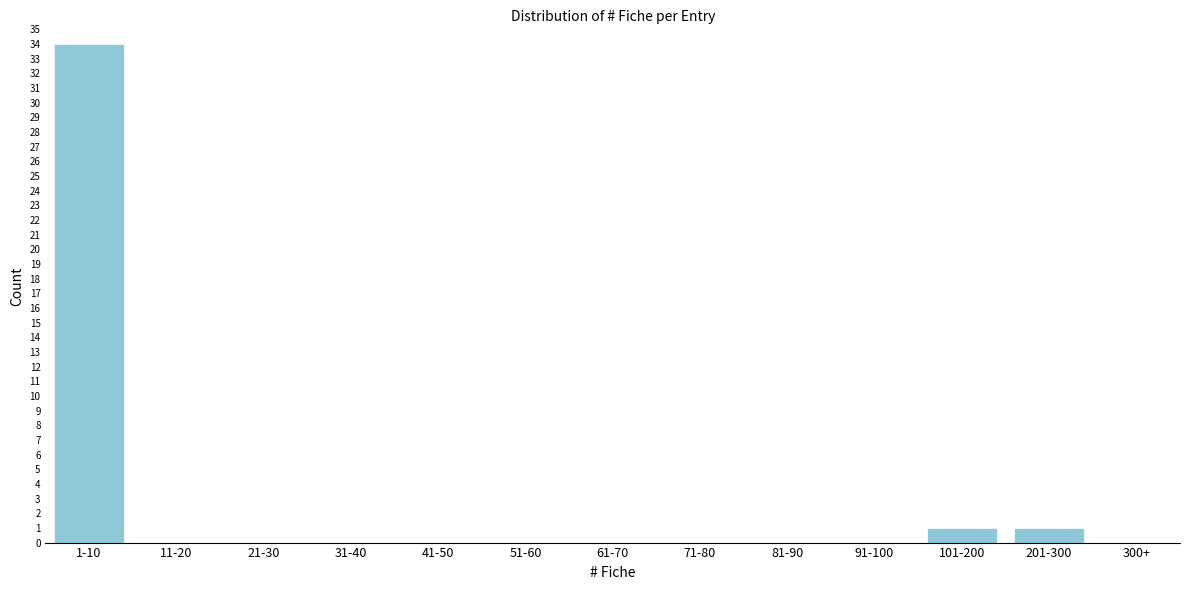

Reading right to left, list all the values displayed in this chart.

300+=0	201-300=1	101-200=1	91-100=0	81-90=0	71-80=0	61-70=0	51-60=0	41-50=0	31-40=0	21-30=0	11-20=0	1-10=34